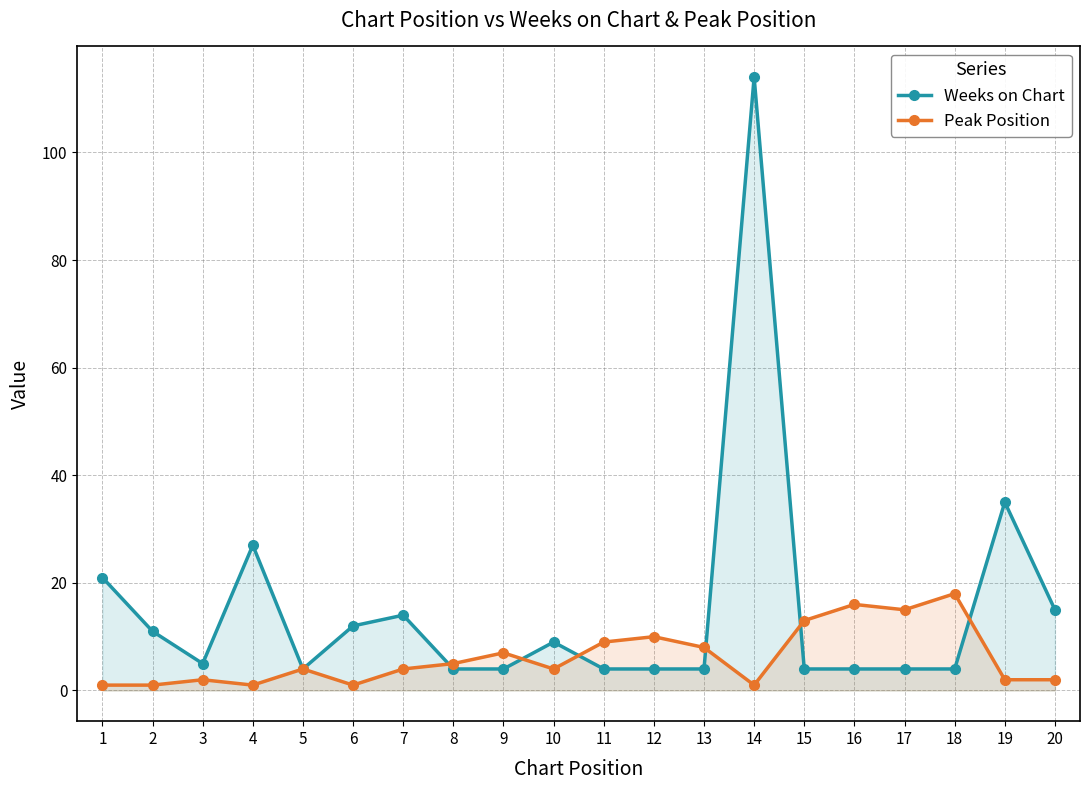

How many lines are shown in the chart?

2